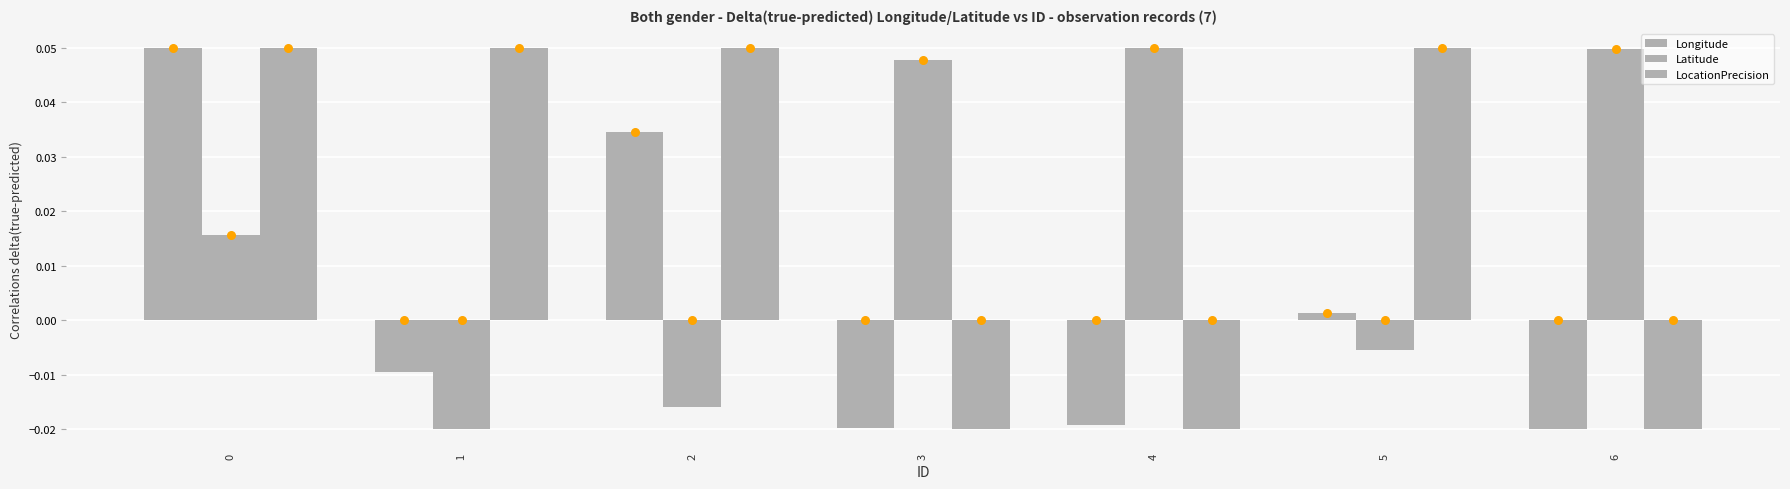

What are all the series names shown in the legend?

Longitude, Latitude, LocationPrecision